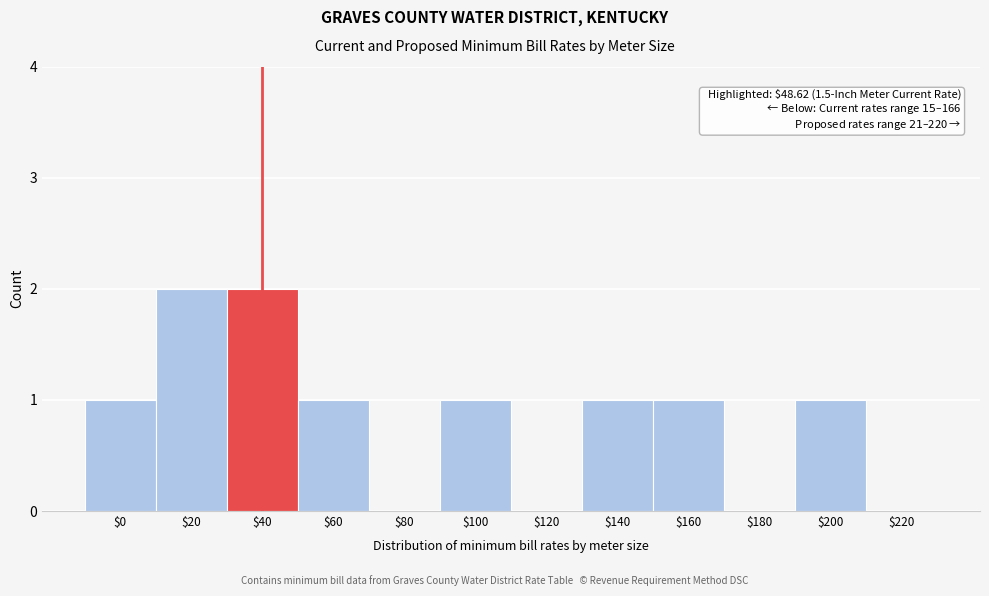

The value at $80 is 0. True or false?

True